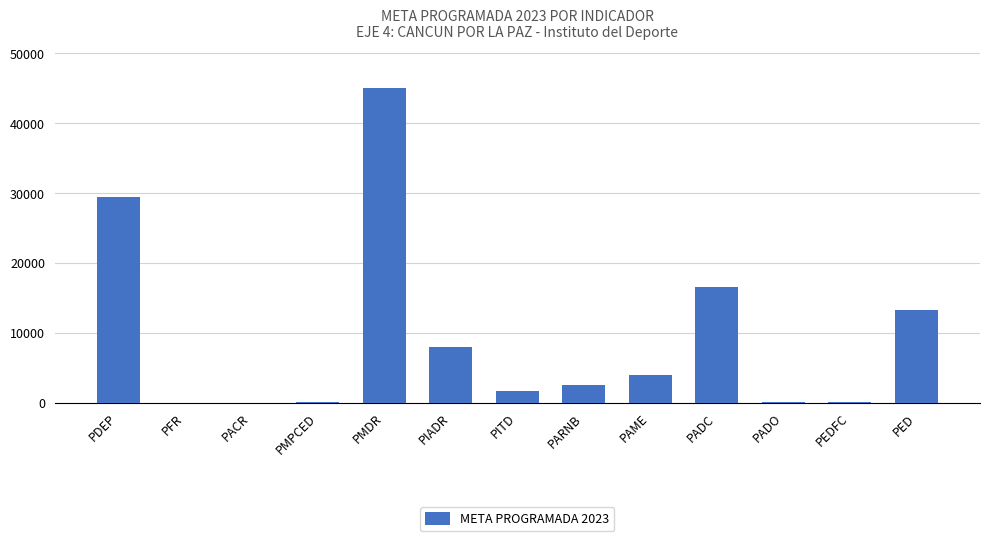

Read the value at PIADR.

8015